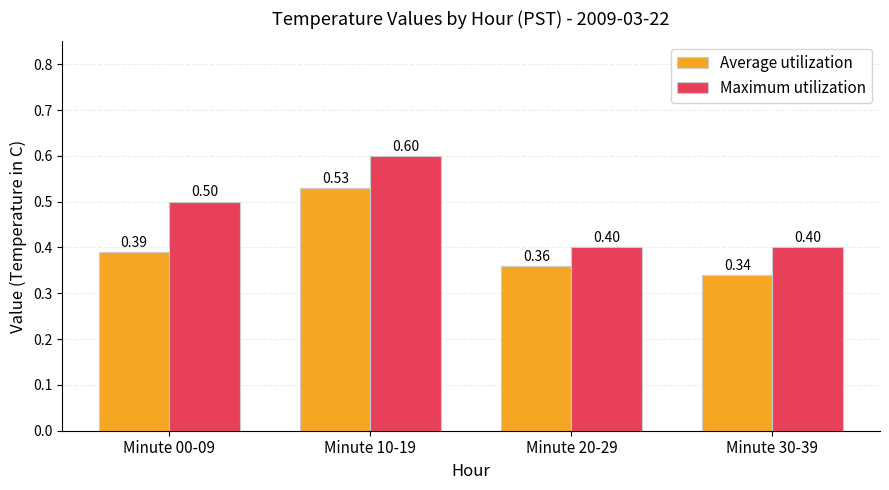

What is the average value of the Maximum utilization series?

0.5